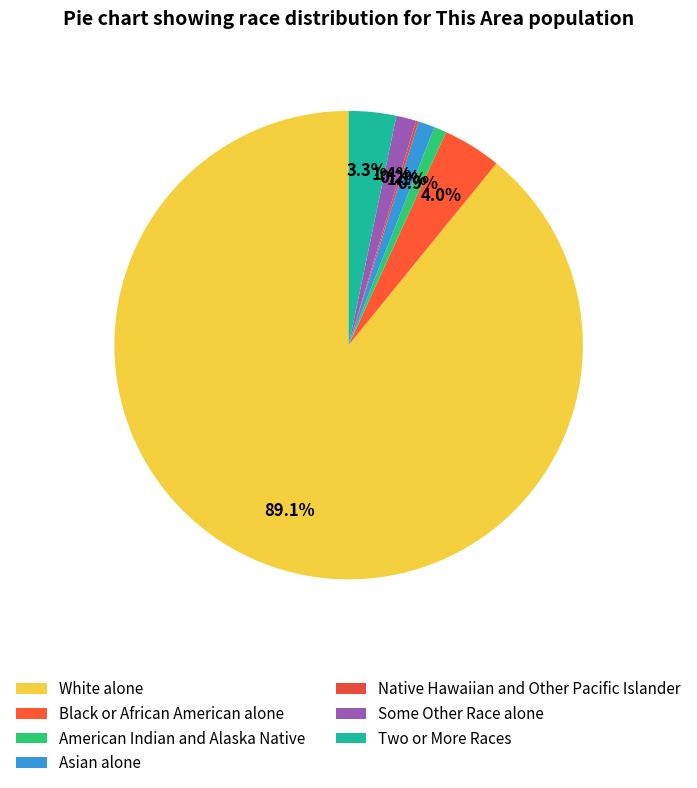

To the nearest percent, what is the average slice percentage?

14%